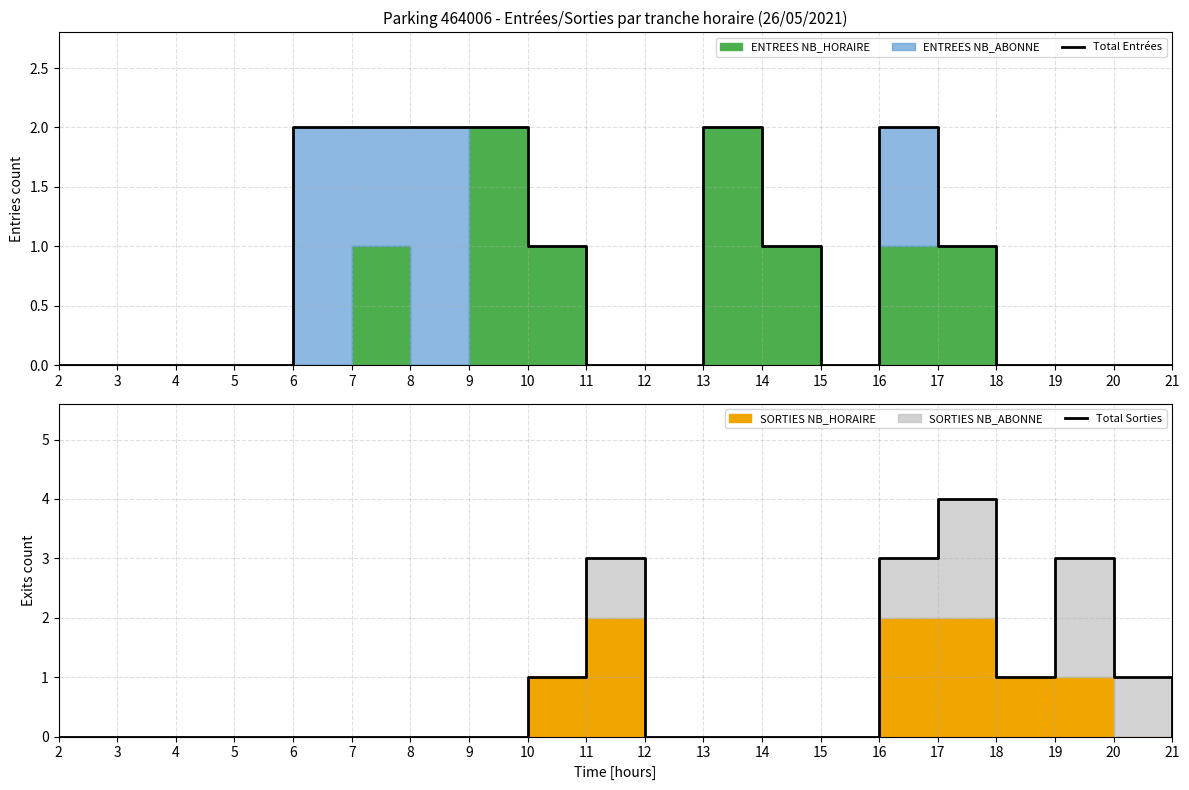

How many values in Total Sorties are above zero?

7